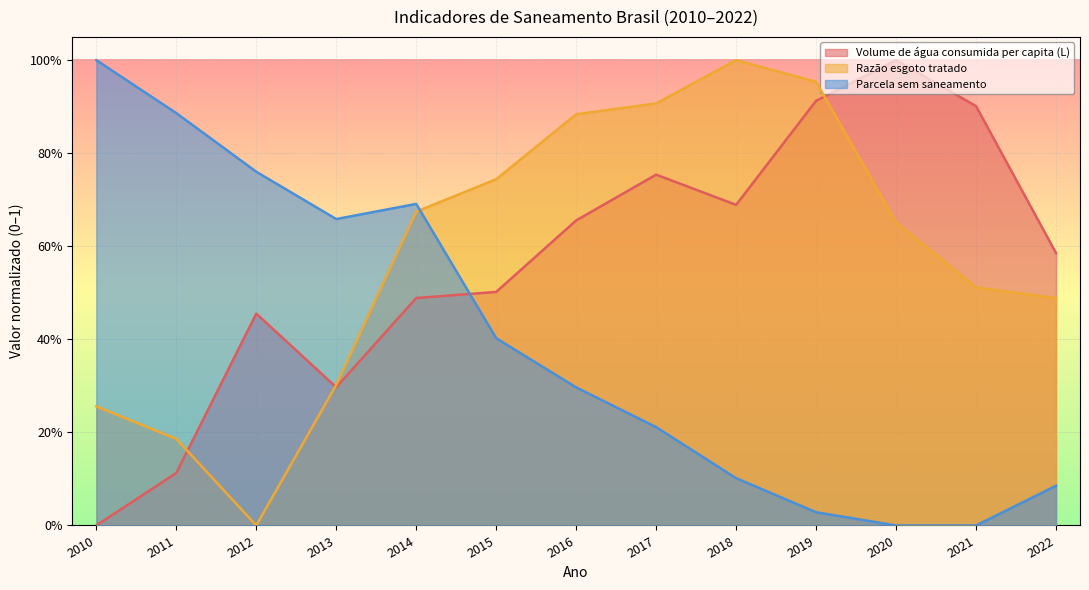

What are all the series names shown in the legend?

Volume de água consumida per capita (L), Razão esgoto tratado, Parcela sem saneamento